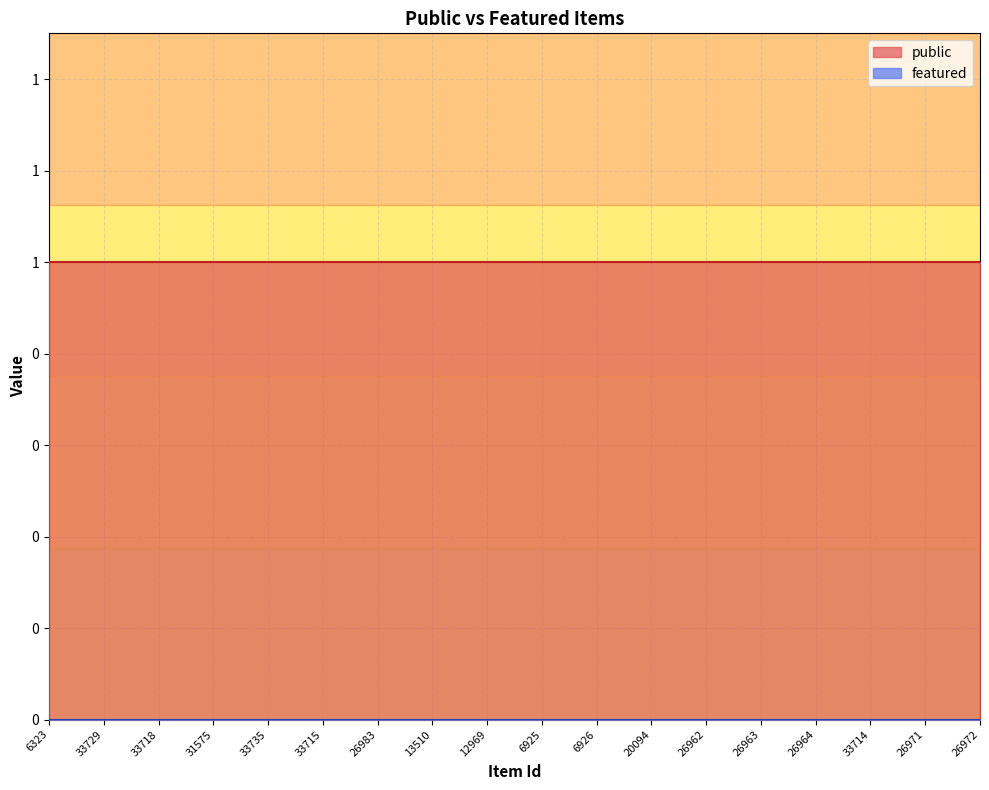

How many distinct data groups are displayed?

2